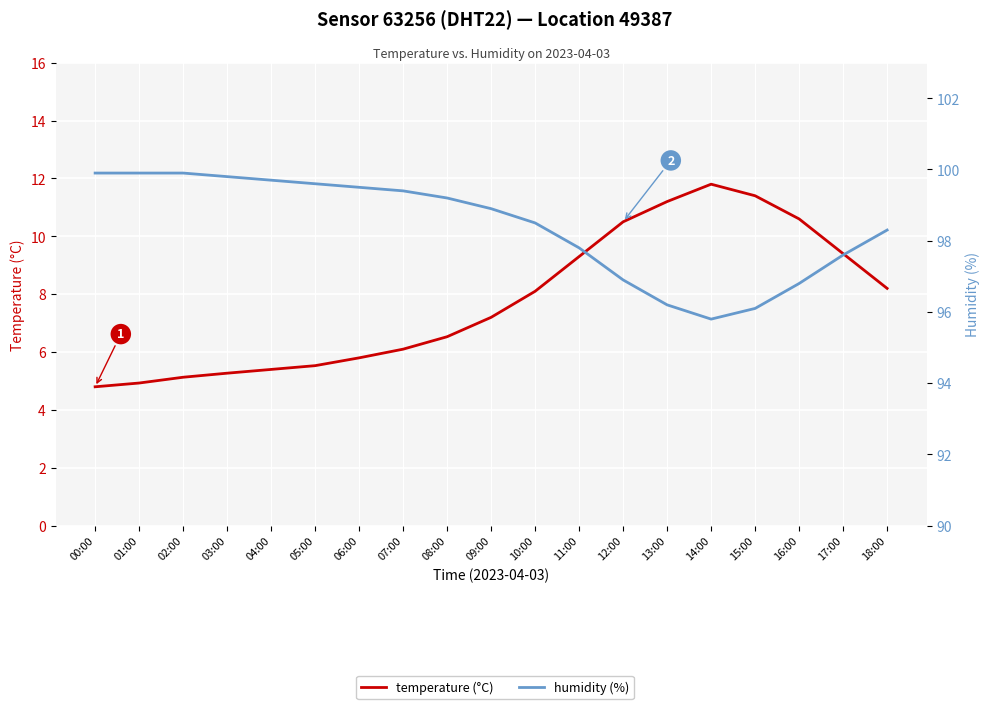

The value of temperature (°C) at 07:00 is 8.8. True or false?

False